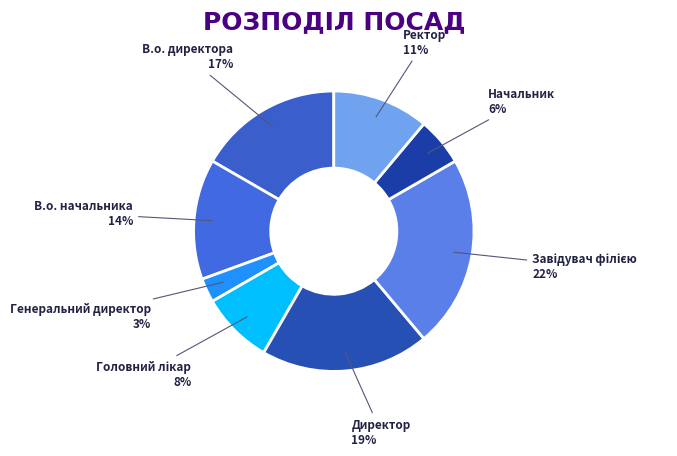

Is it true that Начальник is 1% of the pie?

False